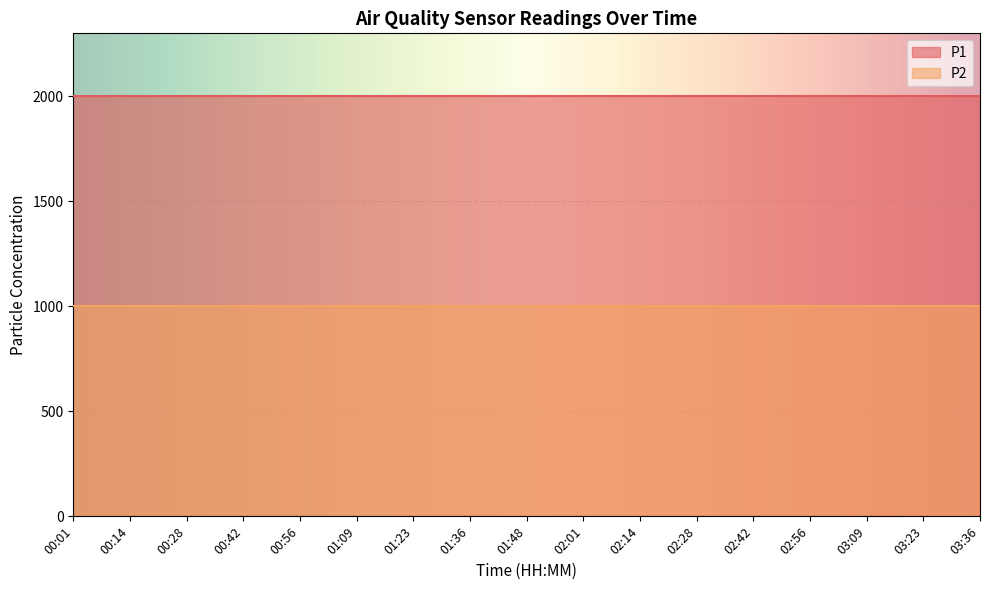

What is the label of the 17th point from the left?

03:36